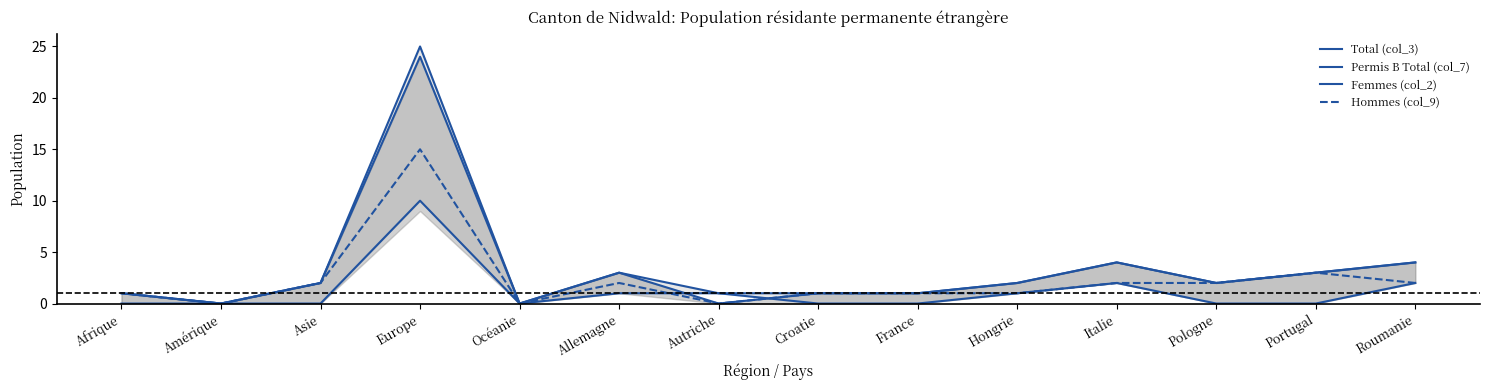

At which category does Femmes (col_2) reach its first local peak?

Europe